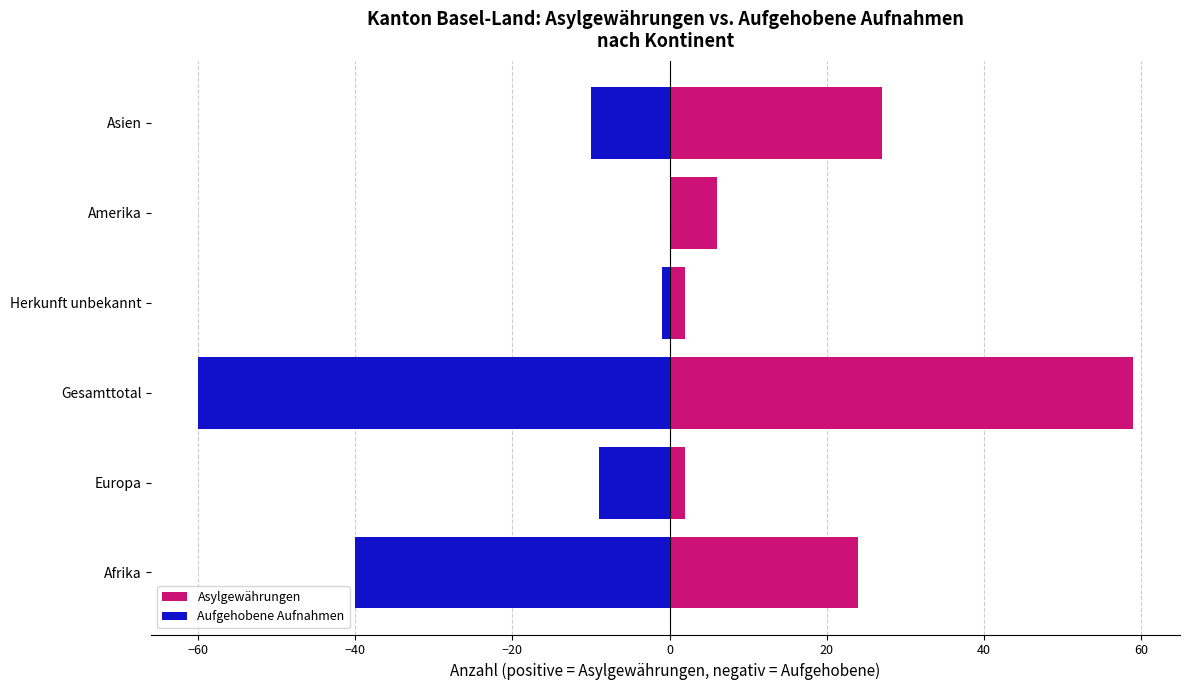

What is the difference between the maximum and minimum values in the Asylgewährungen (Total) series?

57